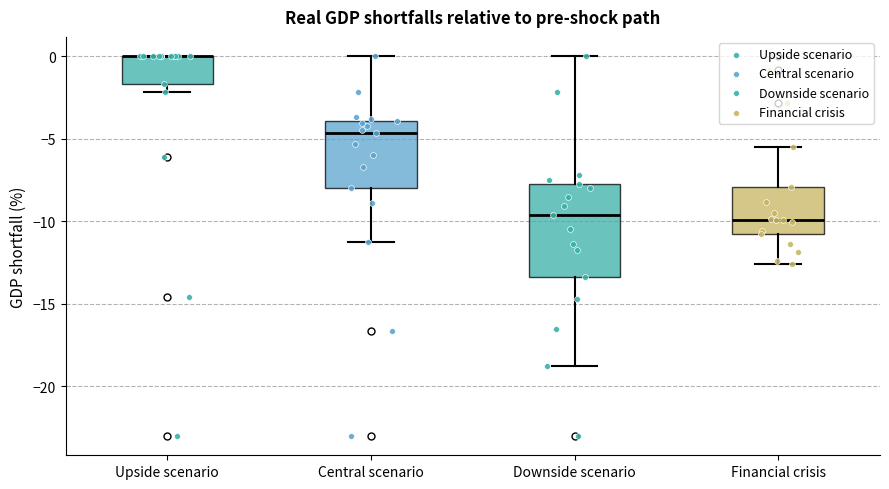

Which box is the tallest, from its lower edge to its upper edge?

Downside scenario